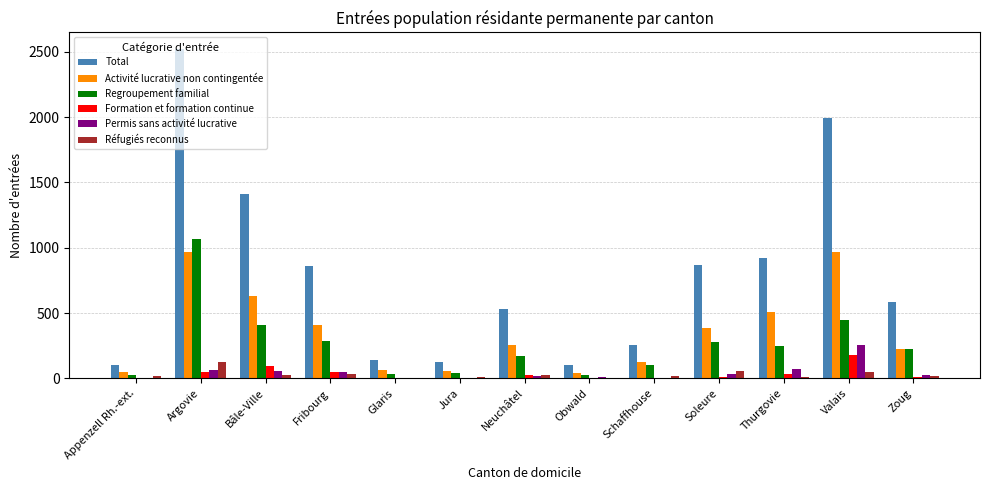

Are the bars horizontal?

No